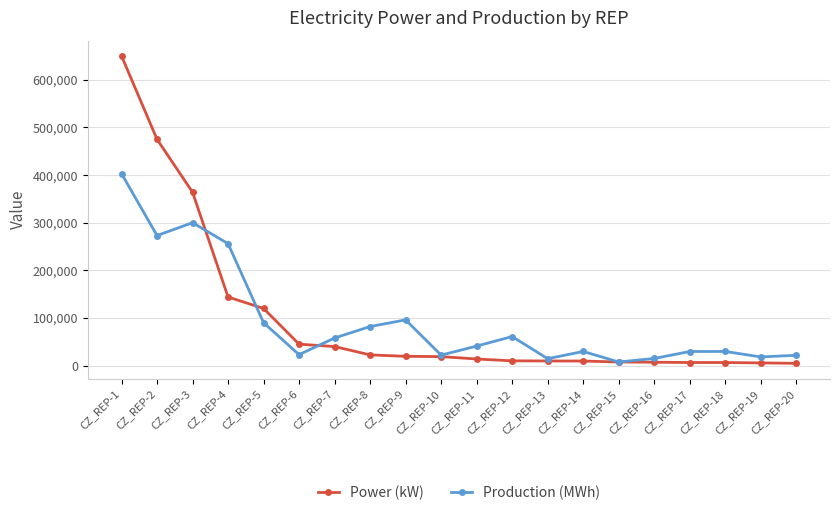

Rank the series by their maximum value, from highest to lowest.

Power (kW), Production (MWh)